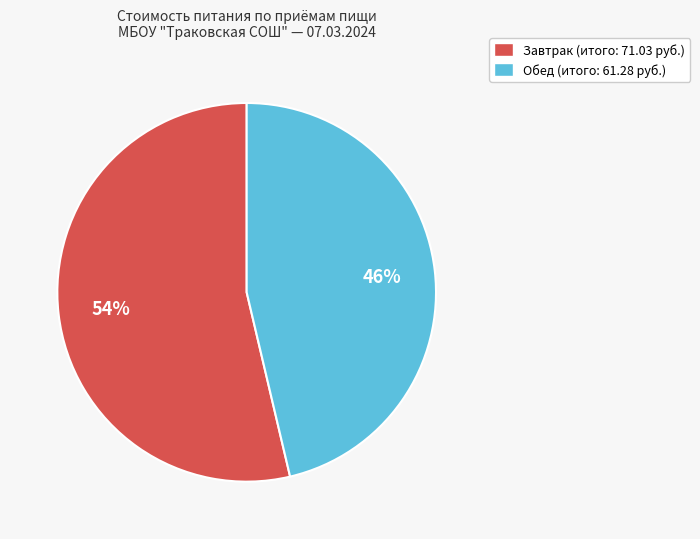

What is the ratio of the value at Обед to the value at Завтрак?

0.9